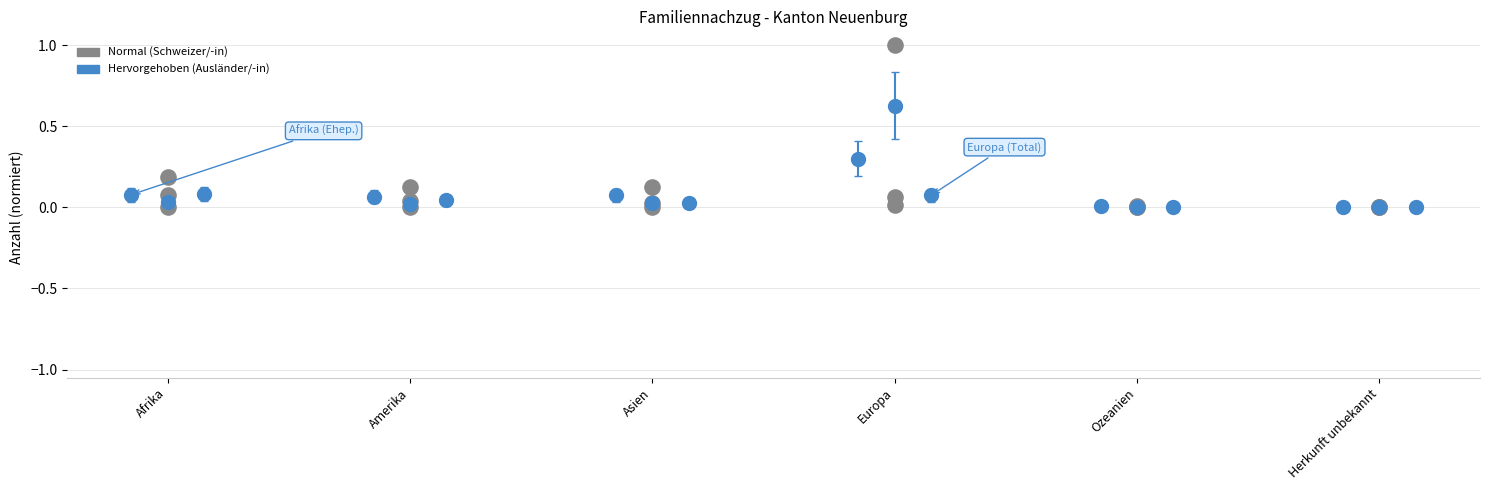

Is the value of Ehepartner/-innen (zu Schweizer/-in) at Amerika greater than the value of Kinder (zu Schweizer/-in) at Europa?

Yes